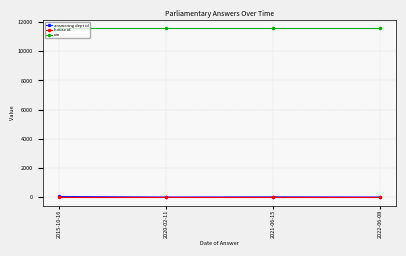

What is the label of the 4th point from the left?

2022-06-08